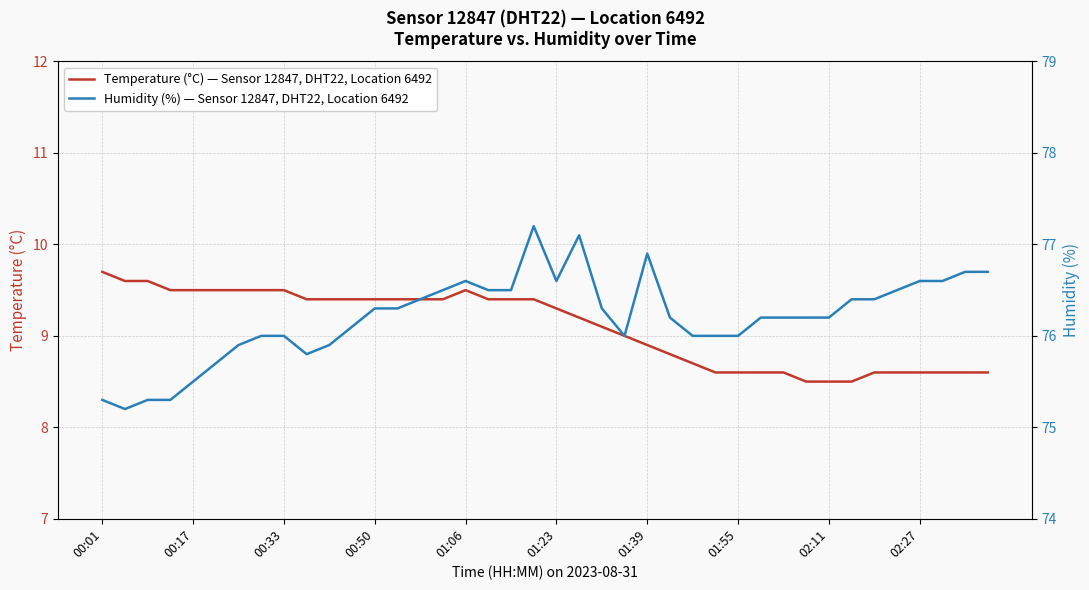

What are all the series names shown in the legend?

Temperature (°C) — Sensor 12847, DHT22, Location 6492, Humidity (%) — Sensor 12847, DHT22, Location 6492